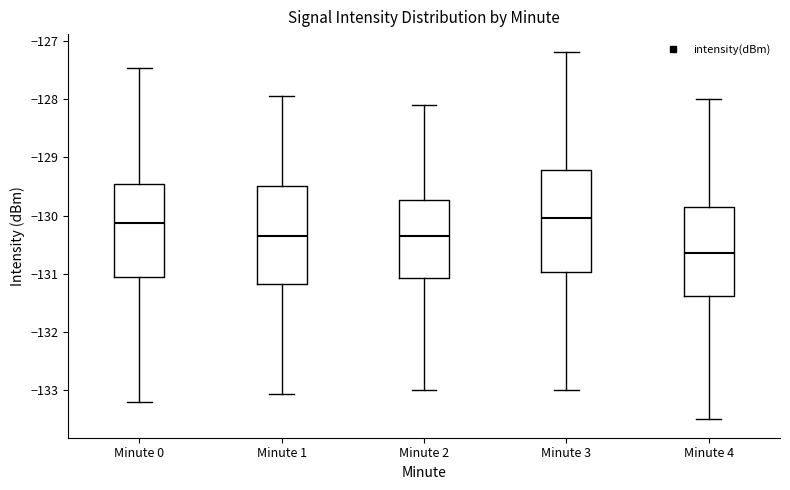

Reading left to right, transcribe this box plot: for each box, give where its median line is, the range the box spans, and where its two whiskers end, as read against the y-axis. The values are not printed on the chart, so give them approximately, as read against the axis.

Minute 0: median -130.1, box -131.0 to -129.5, whiskers -133.2 to -127.5
Minute 1: median -130.4, box -131.2 to -129.5, whiskers -133.1 to -128.0
Minute 2: median -130.3, box -131.1 to -129.7, whiskers -133.0 to -128.1
Minute 3: median -130.0, box -131.0 to -129.2, whiskers -133.0 to -127.2
Minute 4: median -130.6, box -131.4 to -129.8, whiskers -133.5 to -128.0